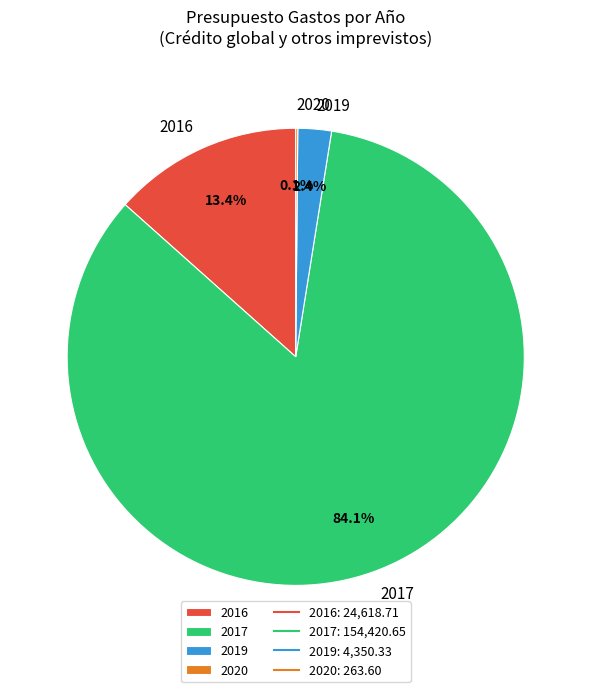

Combined, what portion of the pie is 2017 and 2019?

86.5%